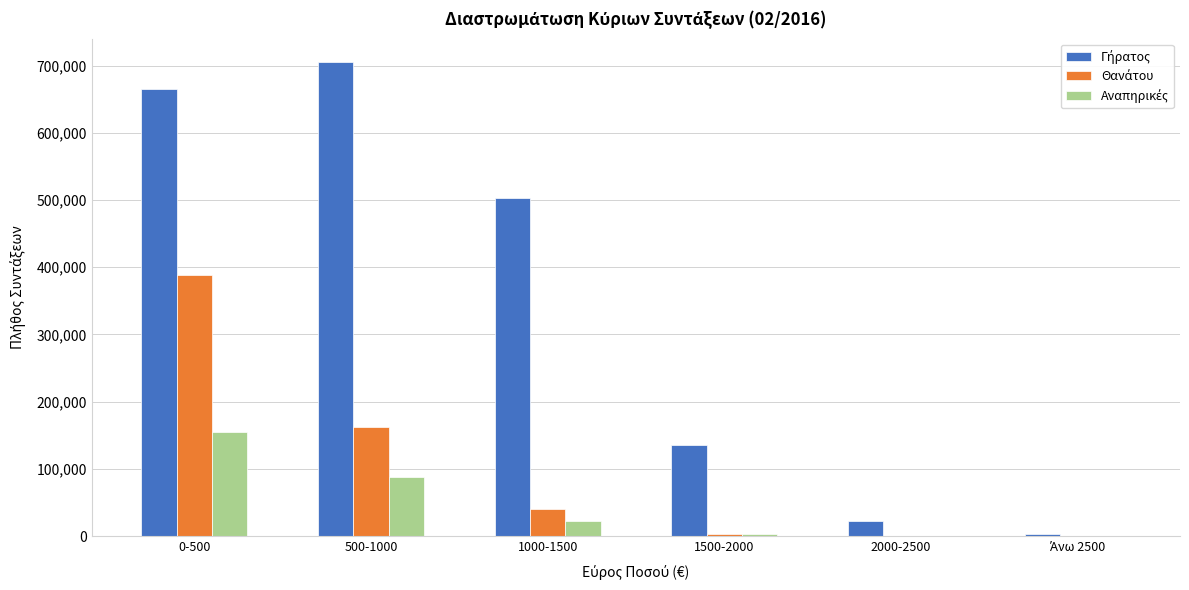

What is the greatest value displayed?

704938